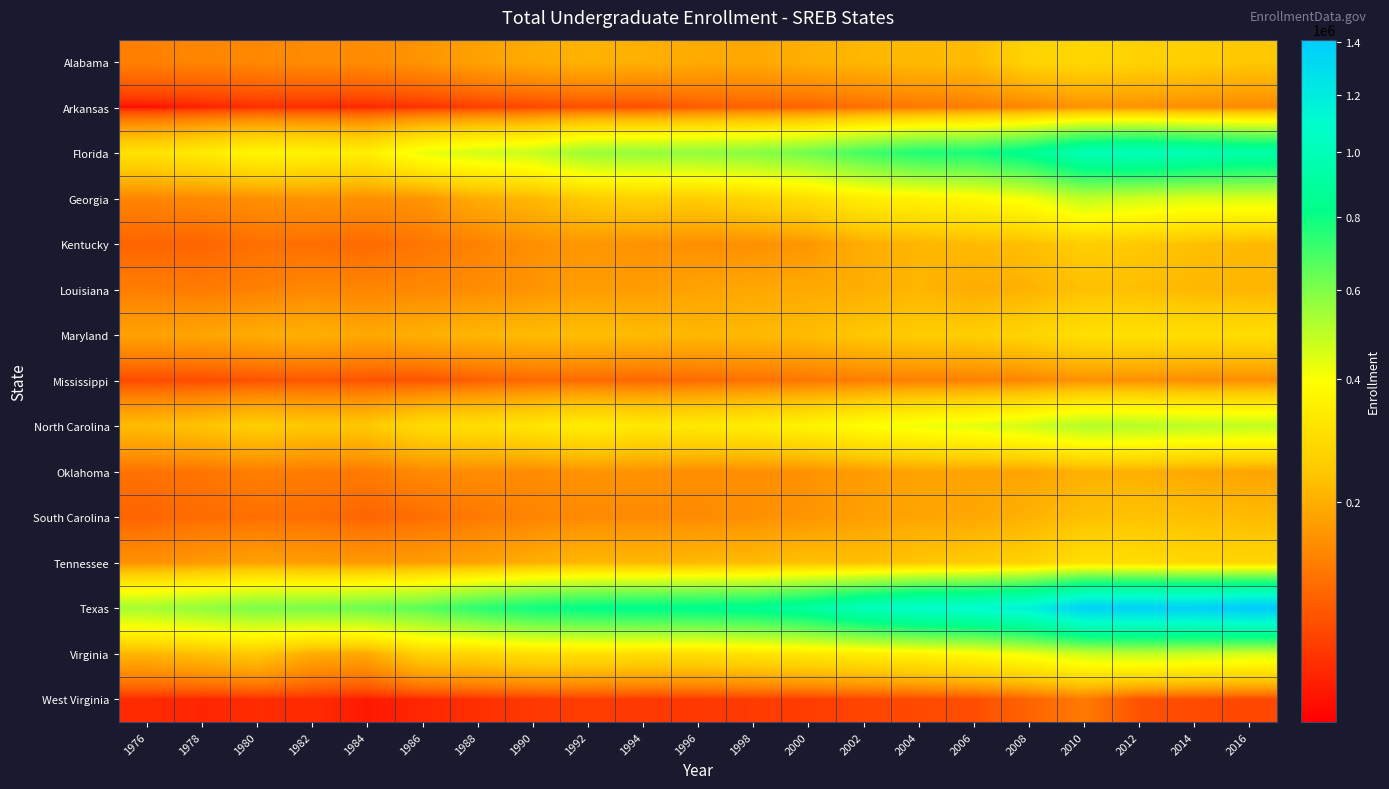

Reading right to left, list all the values displayed in this chart.

Alabama: 2016=242184	2014=259630	2012=265917	2010=281035	2008=268000	2006=220520	2004=218372	2002=212800	2000=201389	1998=189480	1996=194191	1994=202408	1992=206607	1990=194269	1988=178954	1986=160972	1984=149043	1982=149063	1980=144784	1978=140824	1976=135983
Arkansas: 2016=145960	2014=151132	2012=157504	2010=156873	2008=141881	2006=132112	2004=125636	2002=116279	2000=104580	1998=103778	1996=98788	1994=87197	1992=88536	1990=82506	1988=77038	1986=70628	1984=66155	1982=68468	1980=69230	1978=64267	1976=59801
Florida: 2016=943310	2014=980185	2012=1019870	2010=989675	2008=853662	2006=775171	2004=761390	2002=698694	2000=623071	1998=586686	1996=571203	1994=562961	1992=552553	1990=478315	1988=460363	1986=424863	1984=347009	1982=358450	1980=370850	1978=335591	1976=308504
Georgia: 2016=451870	2014=451333	2012=465343	2010=492560	2008=413469	2006=378947	2004=360349	2002=343592	2000=296980	1998=276175	1996=252090	1994=263604	1992=251697	1990=214413	1988=196093	1986=161902	1984=155140	1982=160939	1980=154130	1978=145786	1976=141784
Kentucky: 2016=216878	2014=228810	2012=245541	2010=255374	2008=226816	2006=219194	2004=210589	2002=197521	2000=164183	1998=155038	1996=154036	1994=158177	1992=164790	1990=155271	1988=137798	1986=123931	1984=112071	1982=116676	1980=117854	1978=106677	1976=106061
Louisiana: 2016=209530	2014=215289	2012=227269	2010=230199	2008=205841	2006=194567	2004=211901	2002=199145	2000=191517	1998=189292	1996=182493	1994=172561	1992=173861	1990=160555	1988=150771	1986=145813	1984=141187	1982=144414	1980=135715	1978=129429	1976=131734
Maryland: 2016=294058	2014=296683	2012=302485	2010=301175	2008=271725	2006=255933	2004=252340	2002=243236	2000=221952	1998=216498	1996=213735	1994=220535	1992=224927	1990=219707	1988=211985	1986=200662	1984=188868	1982=202677	1980=195173	1978=184846	1976=179866
Mississippi: 2016=151591	2014=150179	2012=155386	2010=157253	2008=142317	2006=134699	2004=135449	2002=131959	2000=123299	1998=119080	1996=112430	1994=108003	1992=111510	1990=110333	1988=101515	1986=91010	1984=91414	1982=94453	1980=90402	1978=85677	1976=85193
North Carolina: 2016=488940	2014=498637	2012=508270	2010=512204	2008=464984	2006=436662	2004=417786	2002=396544	2000=358912	1998=343569	1996=330684	1994=327812	1992=345470	1990=316240	1988=298255	1986=290195	1984=244621	1982=243136	1980=258063	1978=235252	1976=220989
Oklahoma: 2016=182755	2014=189687	2012=202064	2010=204230	2008=182340	2006=182340	2004=182767	2002=172786	2000=157021	1998=153822	1996=152579	1994=159288	1992=161499	1990=149148	1988=151250	1986=146168	1984=129144	1982=130906	1980=134064	1978=122973	1976=120322
South Carolina: 2016=220218	2014=228594	2012=233835	2010=228523	2008=205417	2006=187254	2004=184413	2002=176745	2000=161699	1998=155819	1996=149508	1994=148120	1992=148044	1990=139982	1988=127396	1986=116350	1984=106367	1982=117473	1980=117166	1978=114424	1976=106016
Tennessee: 2016=274490	2014=279962	2012=295289	2010=300133	2008=264236	2006=250974	2004=239918	2002=226402	2000=230376	1998=218027	1996=215022	1994=211374	1992=213672	1990=198709	1988=179882	1986=171328	1984=165623	1982=172420	1980=177466	1978=167270	1976=155983
Texas: 2016=1409364	2014=1369947	2012=1362852	2010=1359504	2008=1169269	2006=1104529	2004=1082667	2002=1010526	2000=905649	1998=854423	1996=837394	1994=832145	1992=820888	1990=788613	1988=739128	1986=657769	1984=633956	1982=608423	1980=605527	1978=566756	1976=536065
Virginia: 2016=462352	2014=481768	2012=492552	2010=474557	2008=422398	2006=387593	2004=360484	2002=344090	2000=325395	1998=313878	1996=299714	1994=300598	1992=302927	1990=302072	1988=276137	1986=265773	1984=190409	1982=196371	1980=246460	1978=228461	1976=210982
West Virginia: 2016=83237	2014=85808	2012=90383	2010=128073	2008=105939	2006=87292	2004=85388	2002=81311	2000=76556	1998=76066	1996=74689	1994=74844	1992=76817	1990=74660	1988=70143	1986=66708	1984=62591	1982=68610	1980=68894	1978=66290	1976=68069